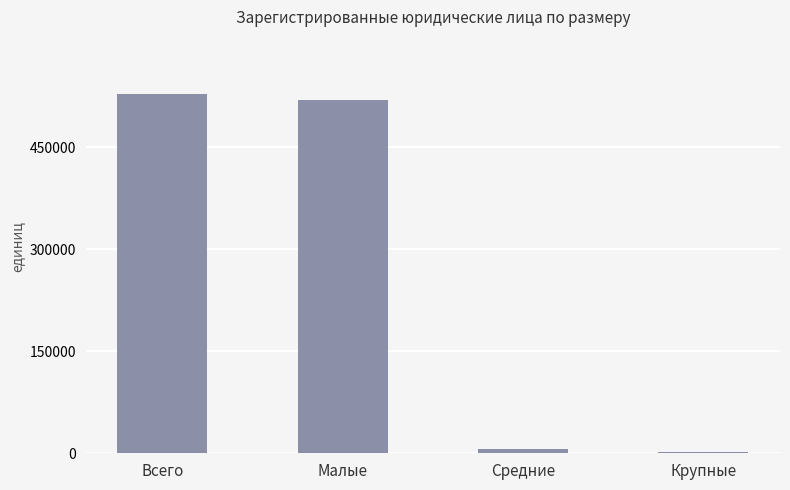

Reading left to right, extract all data points from this chart.

Всего=528620	Малые=519452	Средние=6694	Крупные=2474